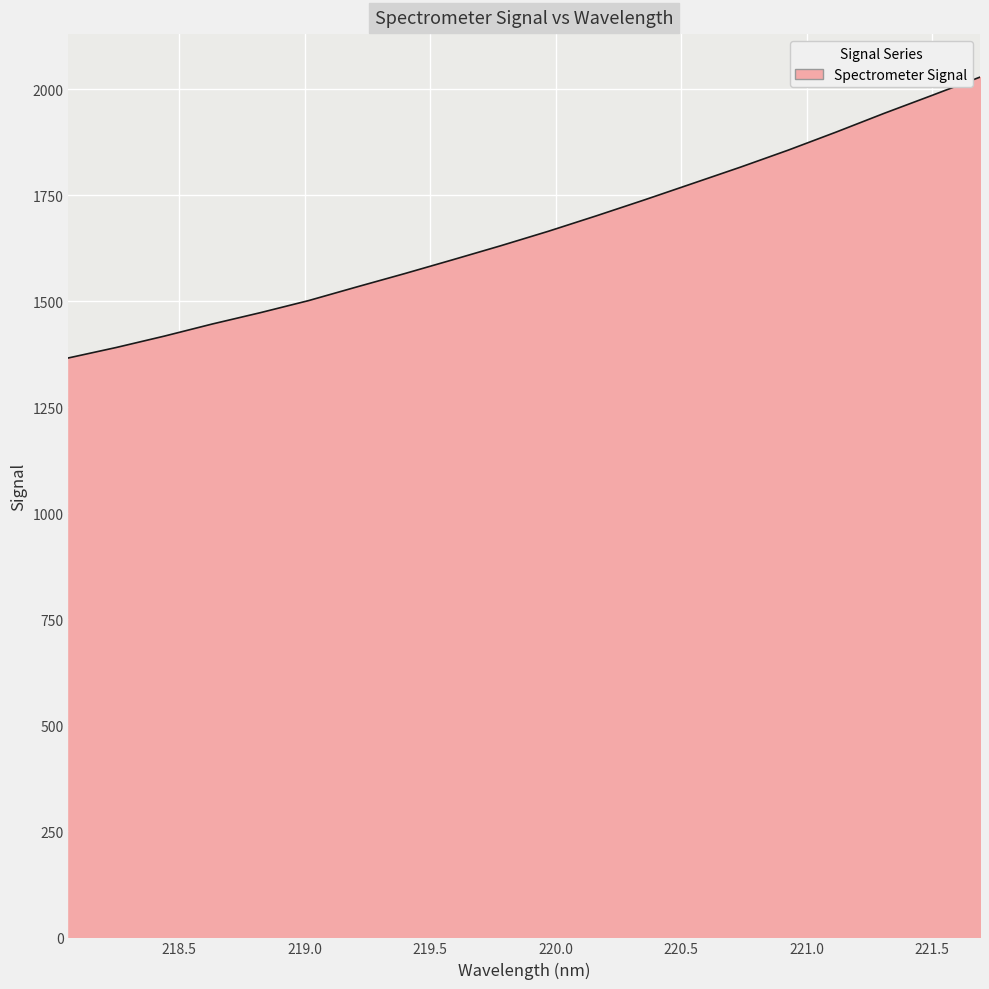

What is the maximum value shown in the chart?

2028.8